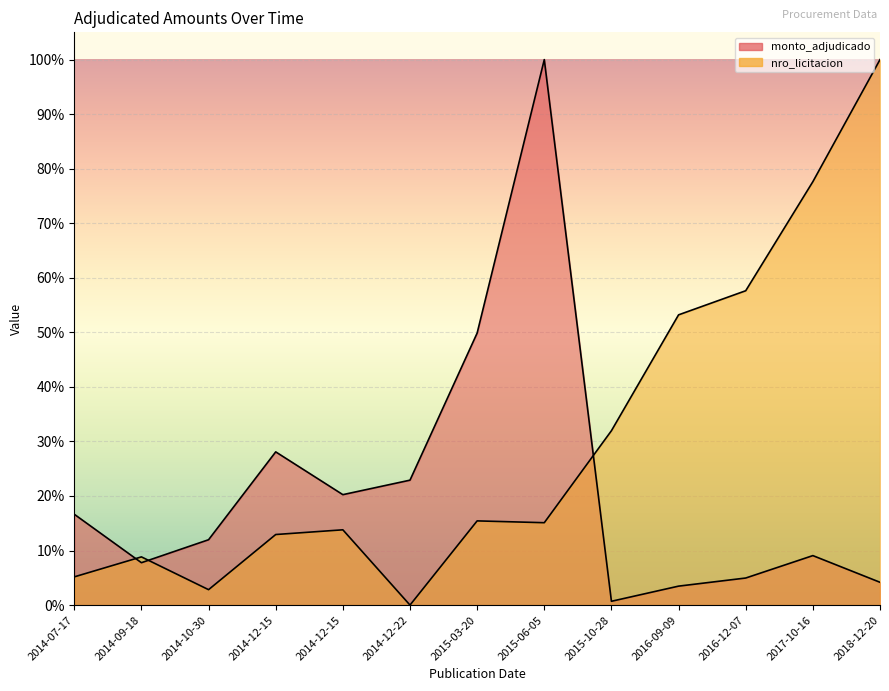

True or false: nro_licitacion and monto_adjudicado intersect in this chart.

True